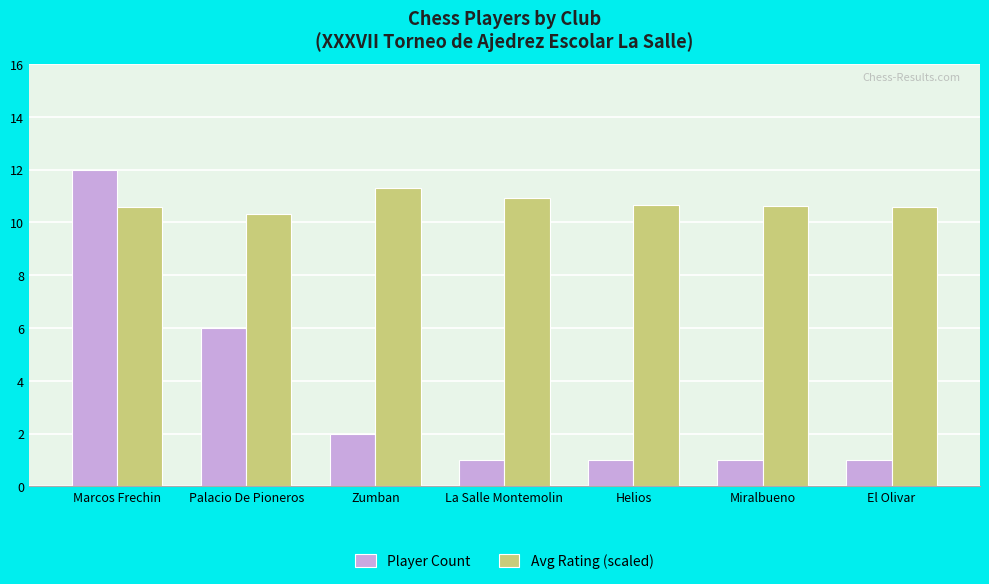

What is the total value across all series at Miralbueno?

11.6